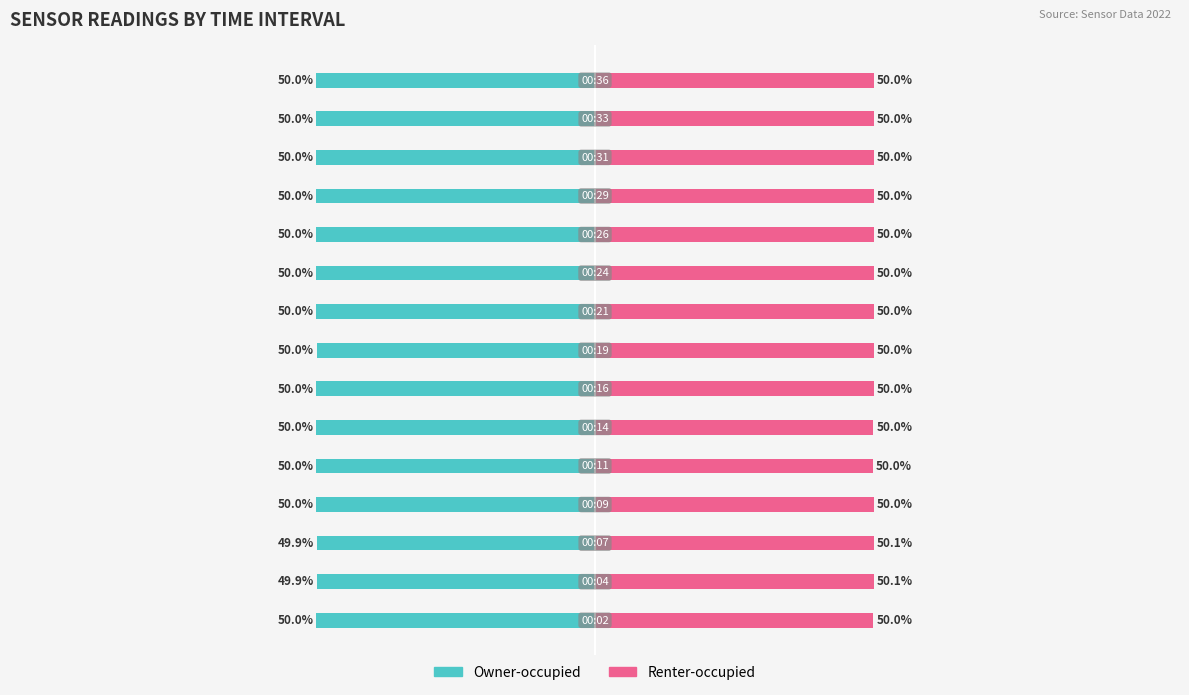

How many bars are there in total?

30